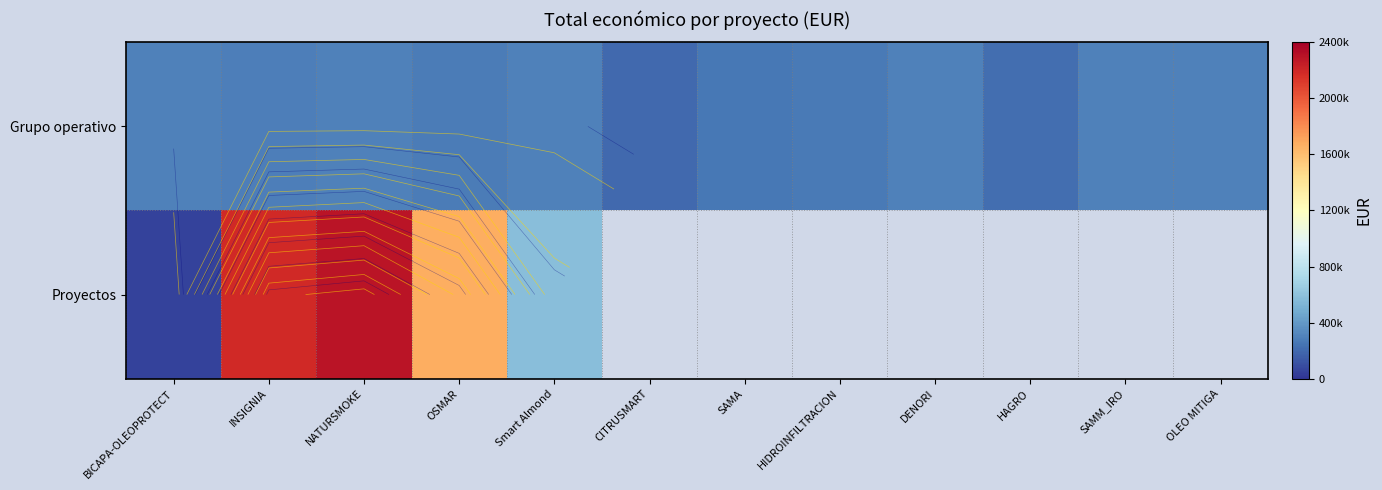

At which label is Proyectos closest to 1172441?

OSMAR